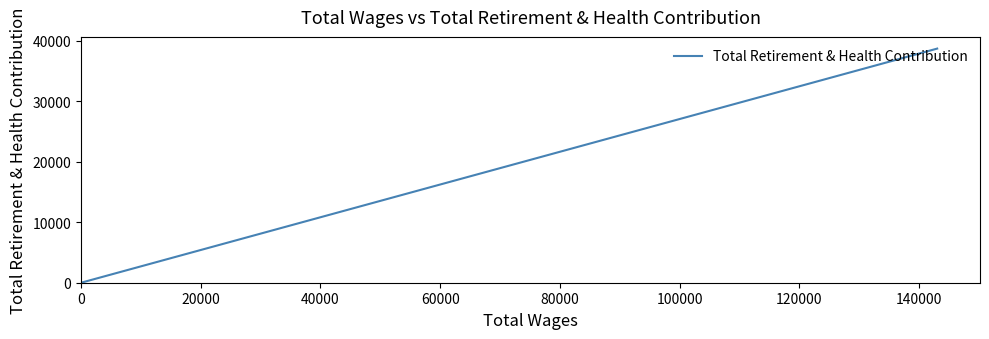

How many lines are shown in the chart?

1